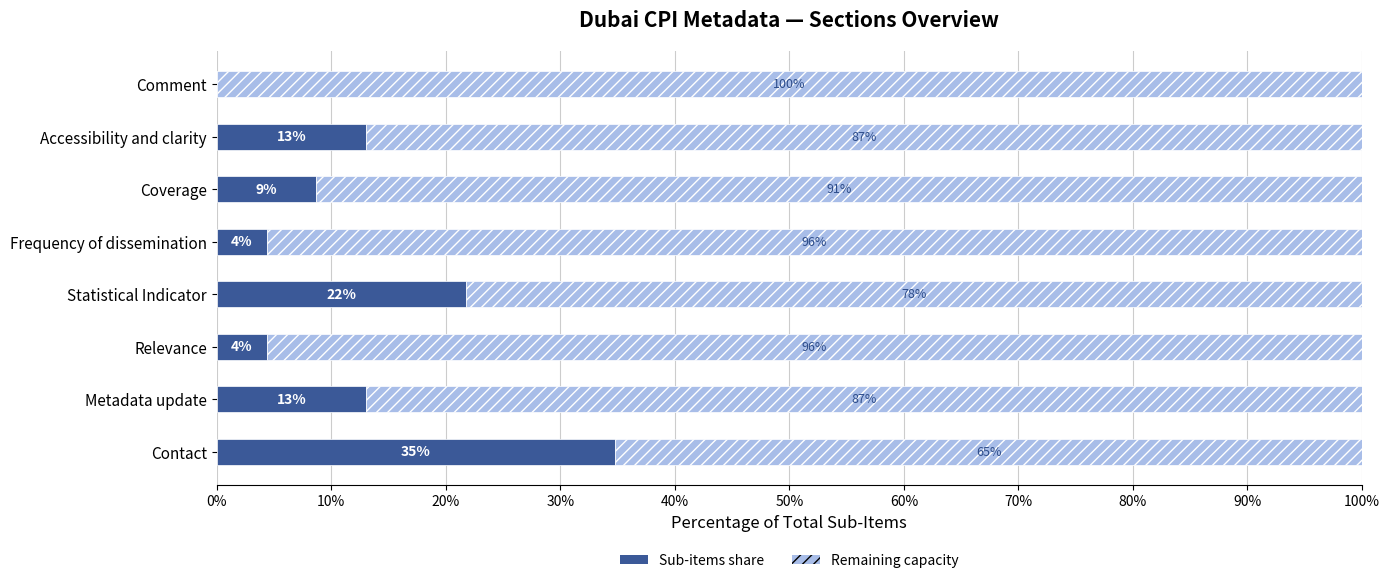

What is the total value across all series at Comment?

100.0